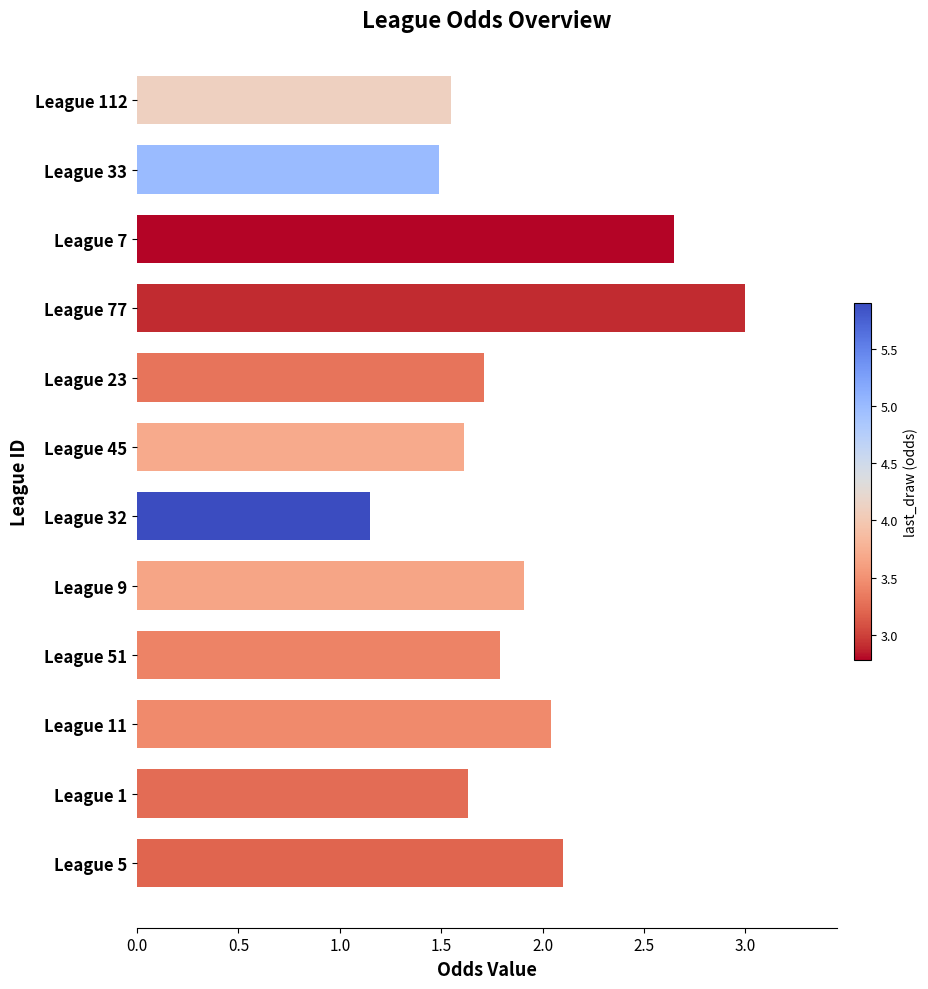

Which category has the highest value across all series?

League 77